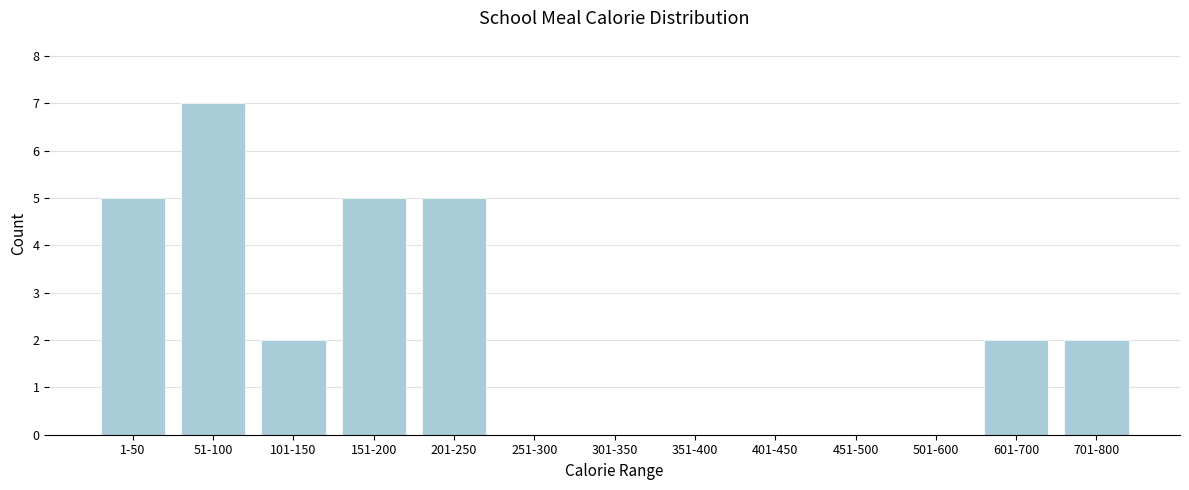

Reading left to right, list all the values displayed in this chart.

1-50=5	51-100=7	101-150=2	151-200=5	201-250=5	251-300=0	301-350=0	351-400=0	401-450=0	451-500=0	501-600=0	601-700=2	701-800=2